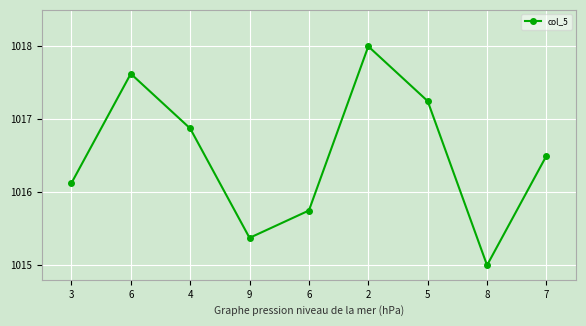

How many distinct data groups are displayed?

1